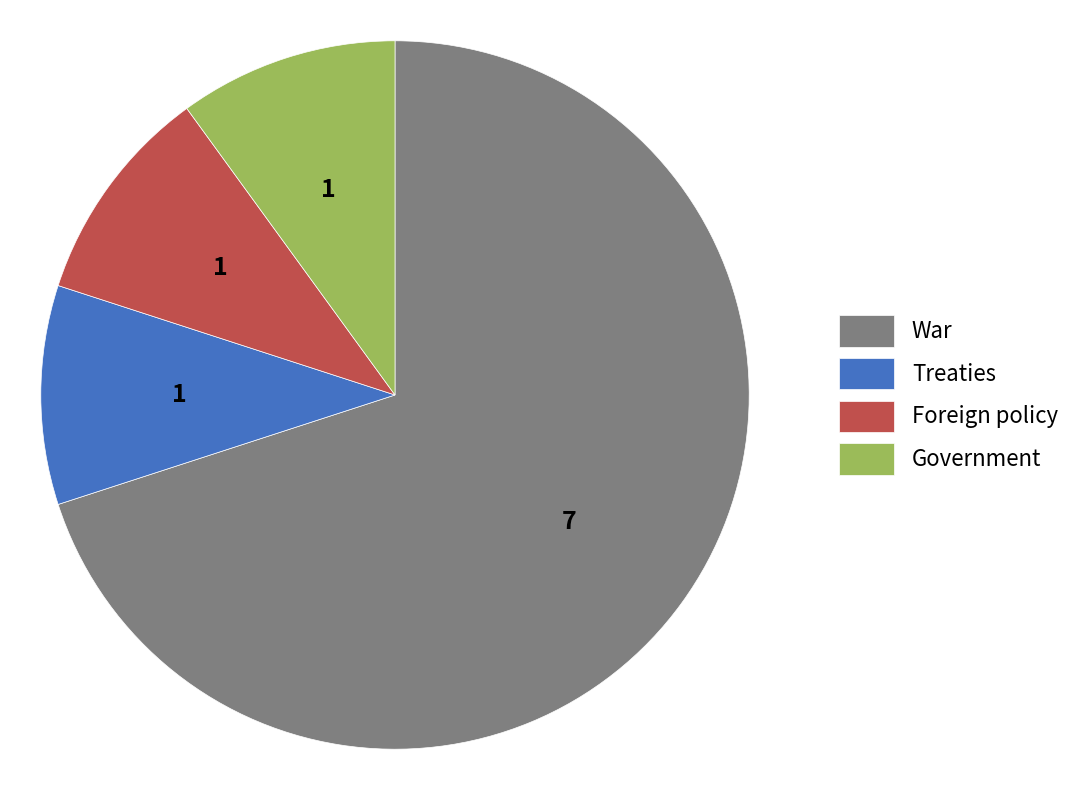

What is the largest slice in the pie chart?

War